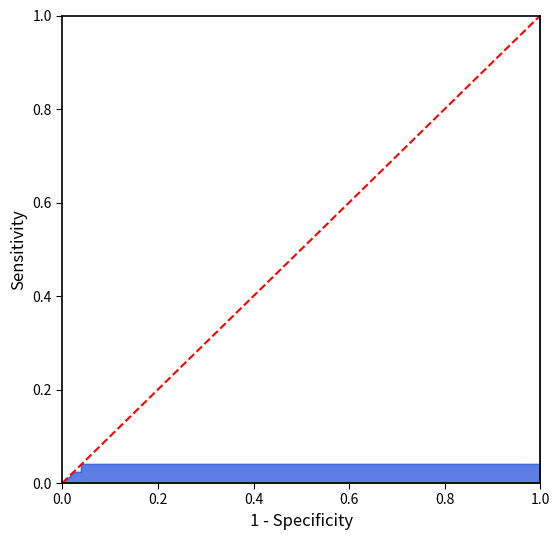

The chart shows a value of 0 at 0.0. True or false?

True